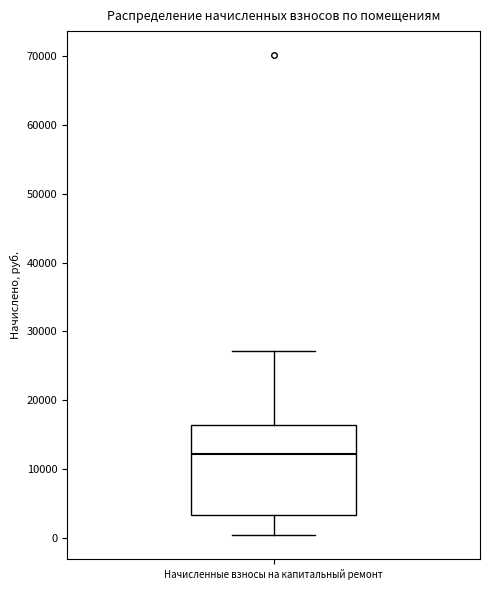

Where does the upper whisker of the box for Начисленные взносы на капитальный ремонт end on the y-axis? The values are not printed on the chart, so give them approximately, as read against the axis.

27000